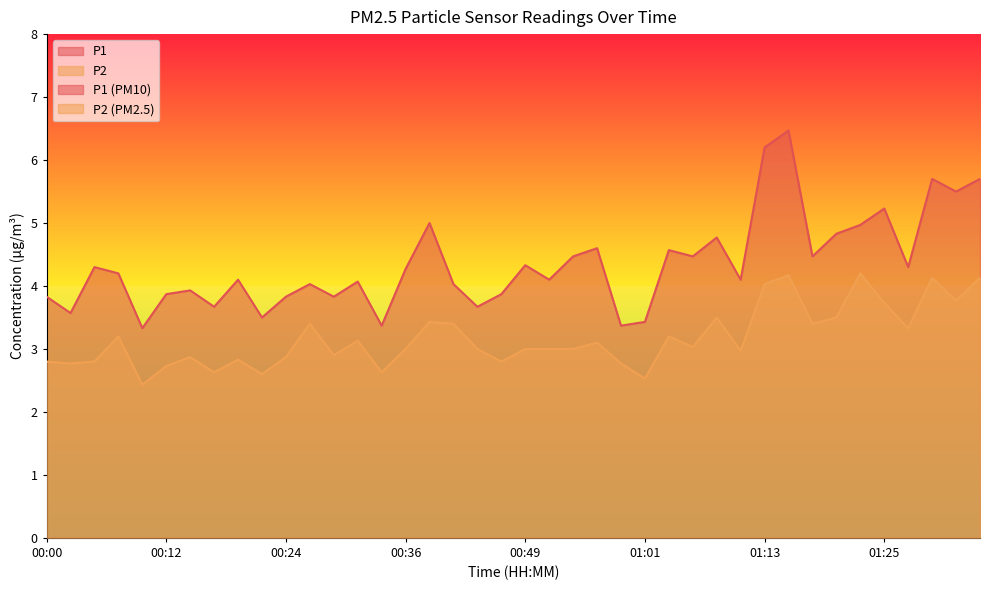

At 00:19, list the series in order from largest to smallest.

P1, P2